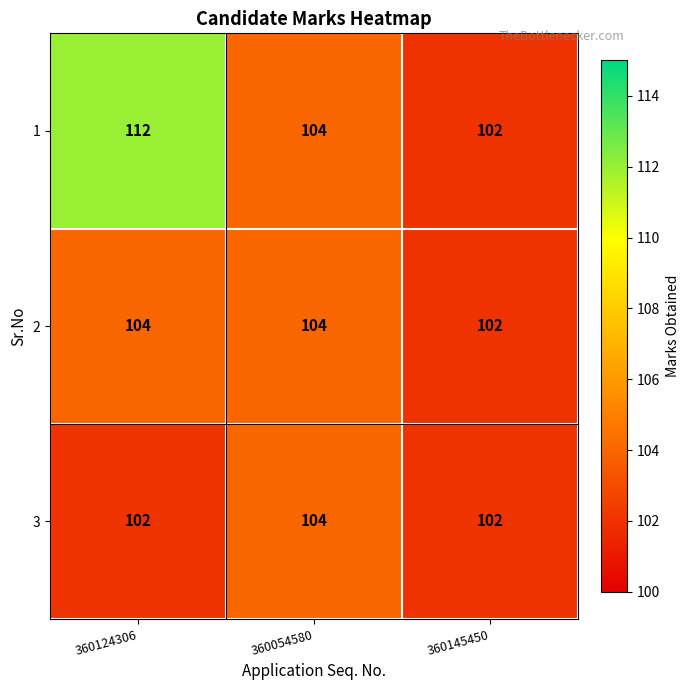

Rank the series by their average value, from lowest to highest.

3, 2, 1